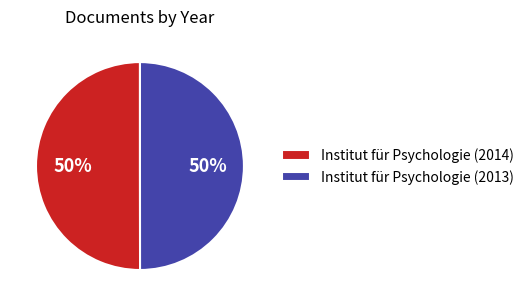

To the nearest percent, what is the average slice percentage?

50%